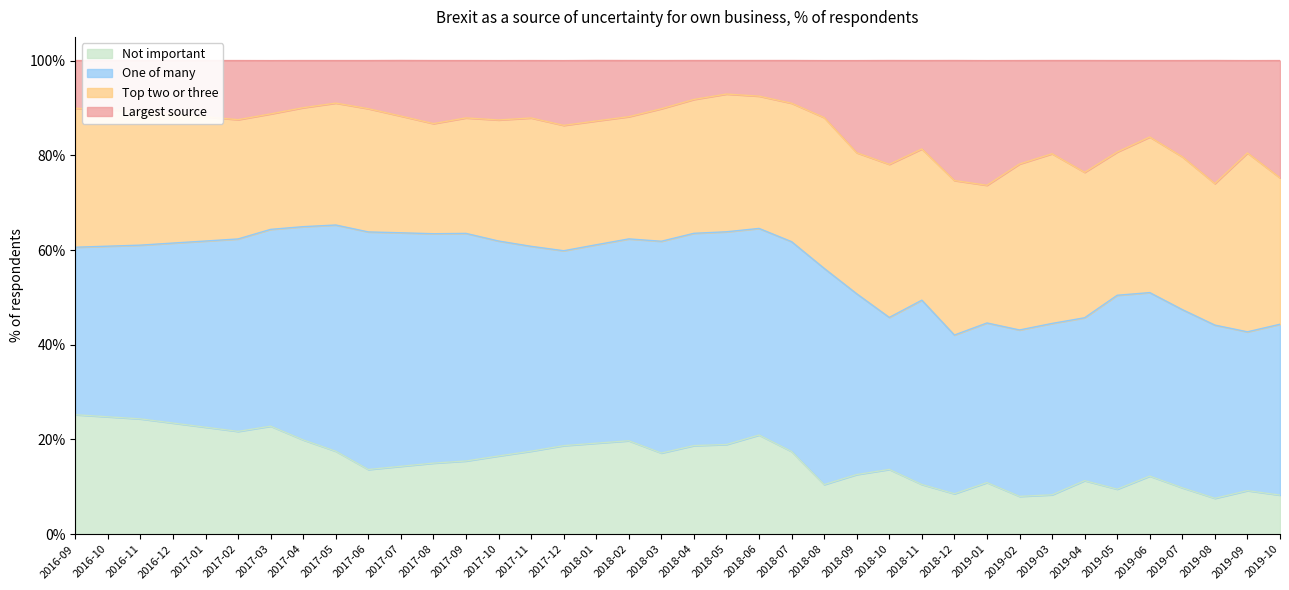

What is the total value across all series at 2017-12?

100.0